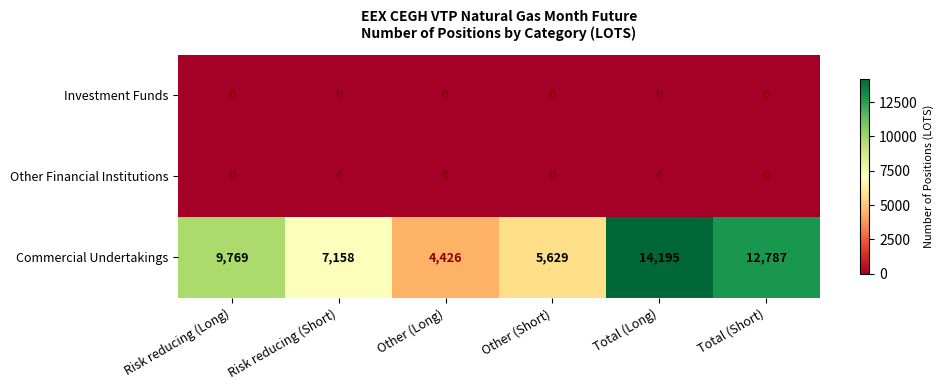

Reading left to right, what are all the values shown in this chart?

Investment Funds: 0	0	0	0	0	0
Other Financial Institutions: 0	0	0	0	0	0
Commercial Undertakings: 9769	7158	4426	5629	14195	12787